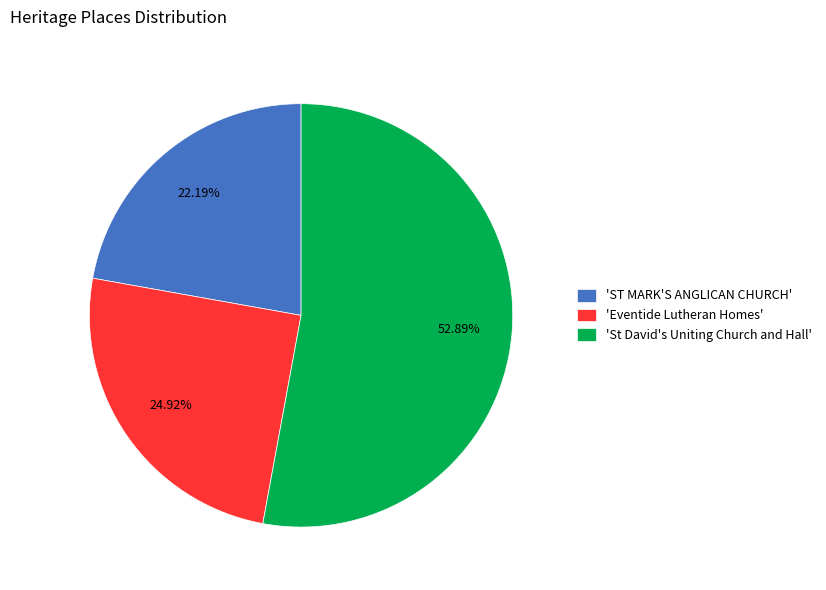

What is the smallest slice in the pie chart?

'ST MARK'S ANGLICAN CHURCH'